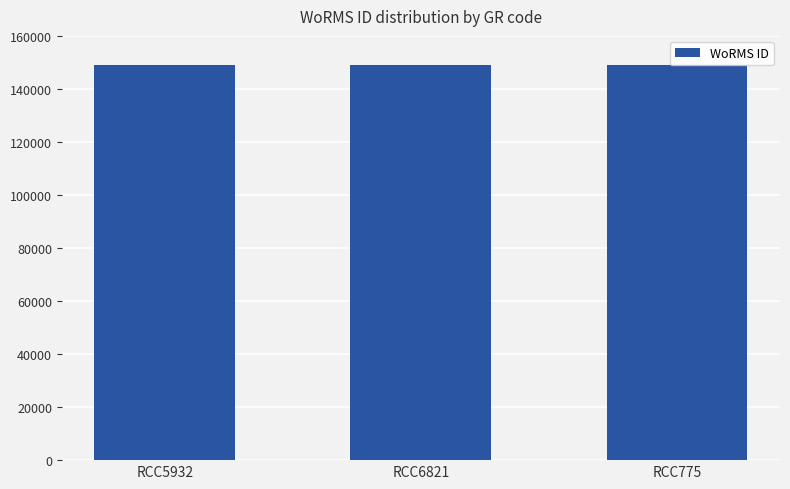

What is the smallest value displayed?

149022